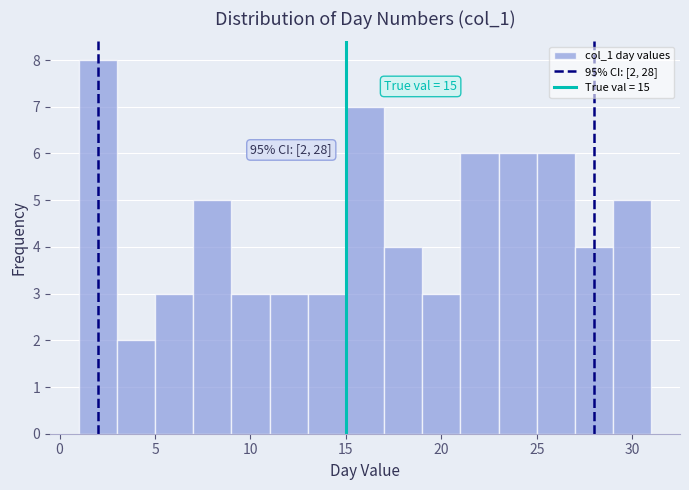

Which range on the x-axis has the tallest bar?

1 to 3